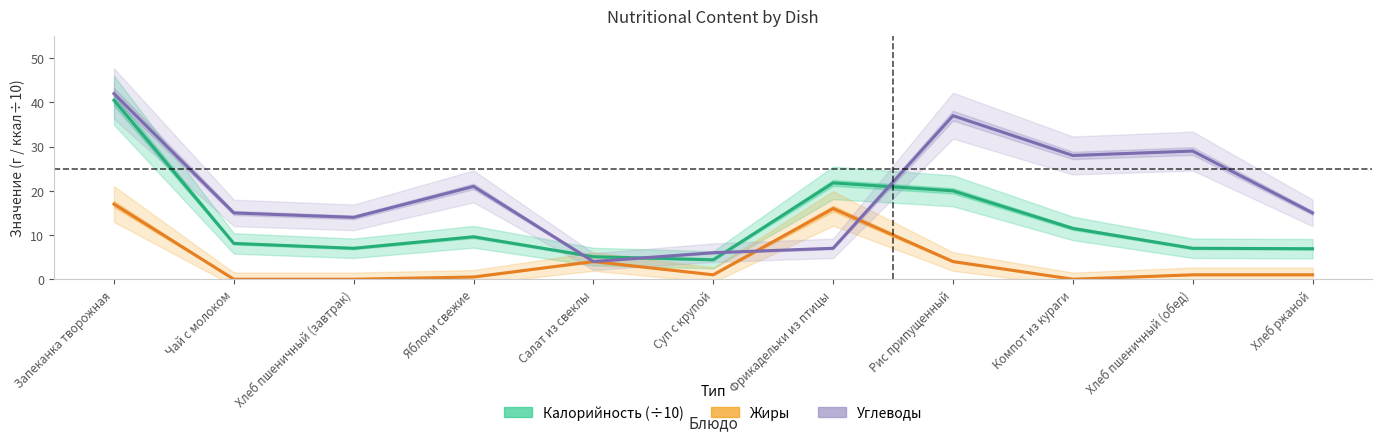

True or false: Калорийность (÷10) and Жиры intersect in this chart.

False